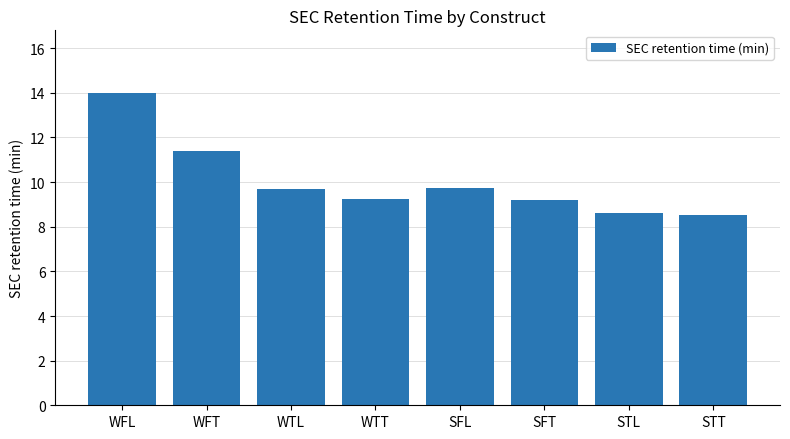

What is the smallest value displayed?

8.5